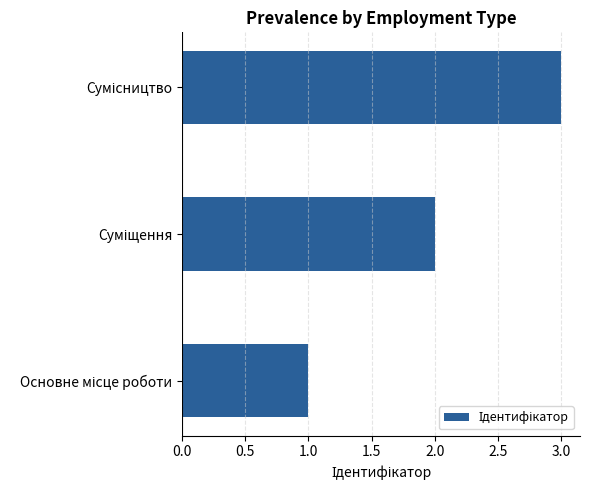

How many data points are less than 2?

1